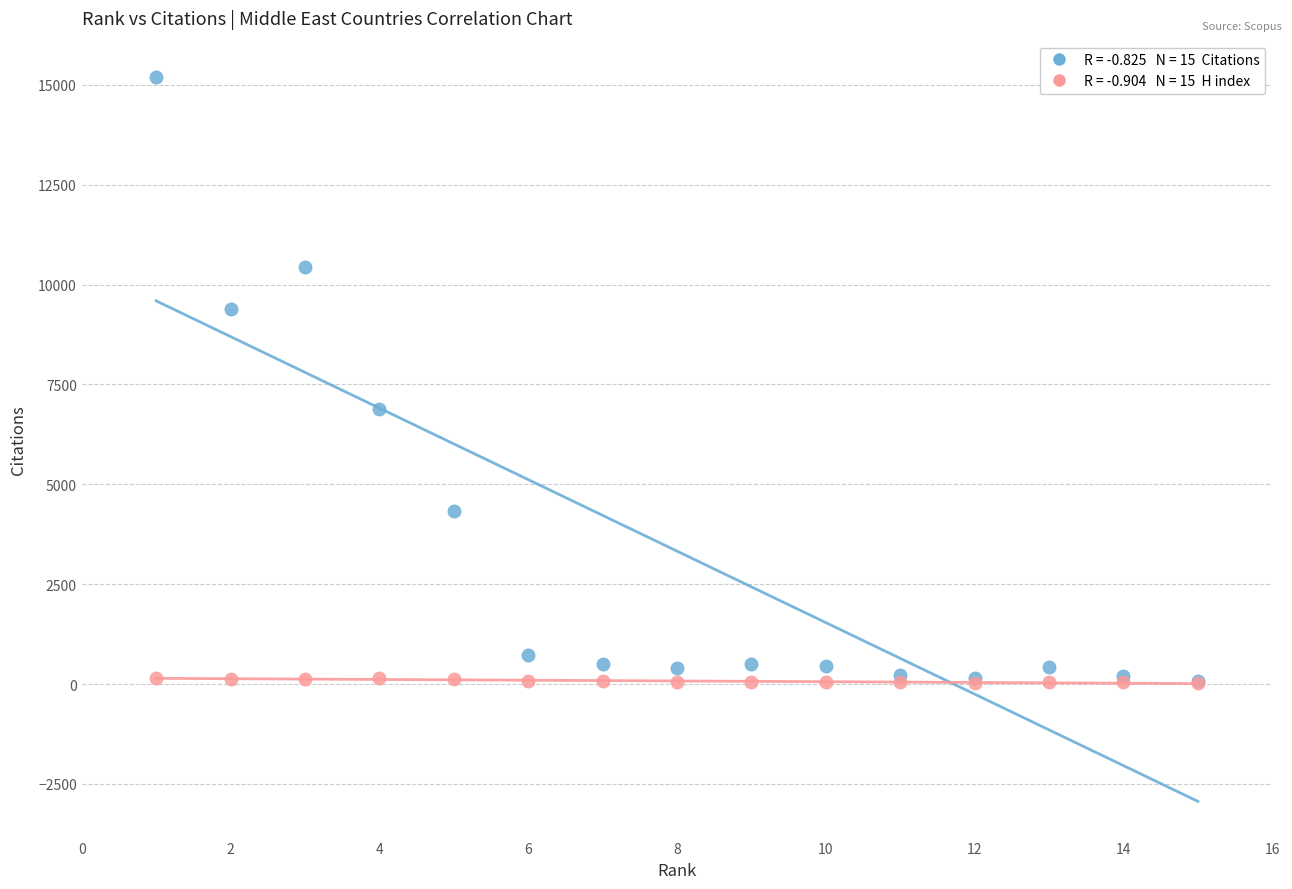

Across all series, what Y value is closest to 7613?

6884